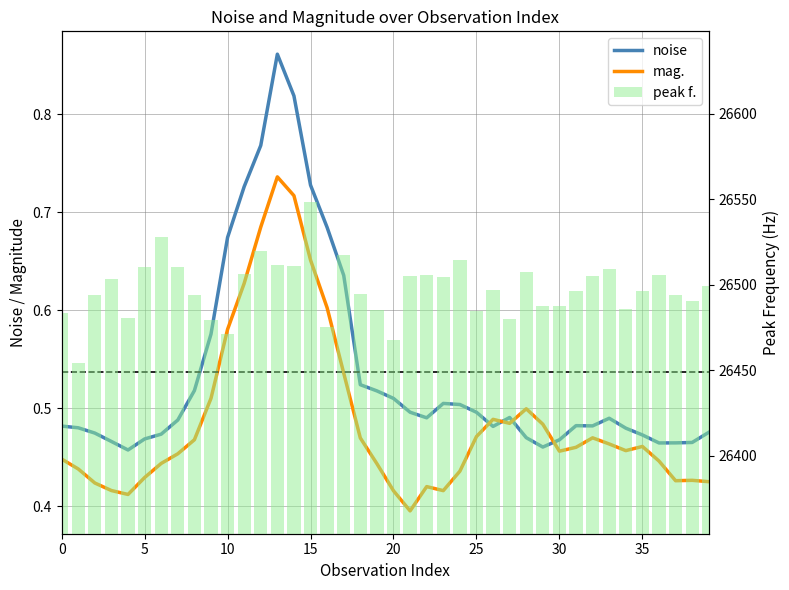

What is the label of the 12th bar from the left?

11